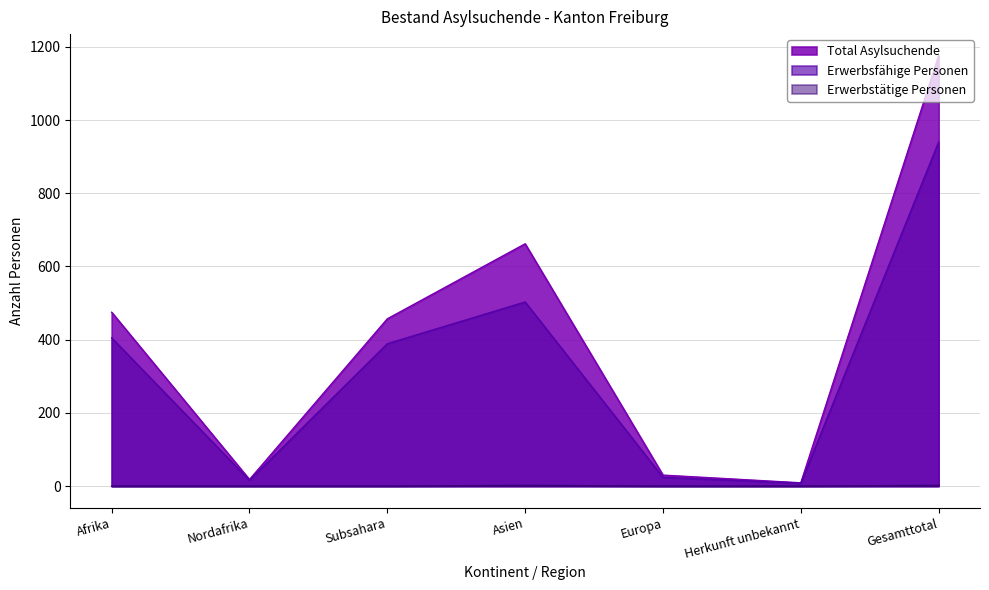

What is the spread (max minus min) of values at Europa?

30